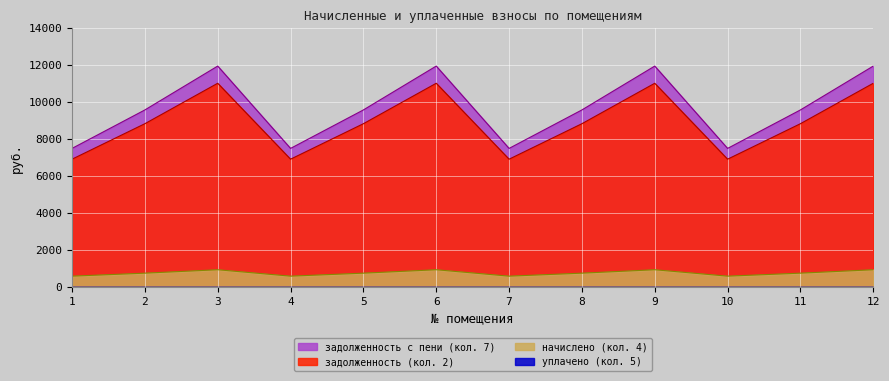

What is the total value across all series at 7?

14990.4